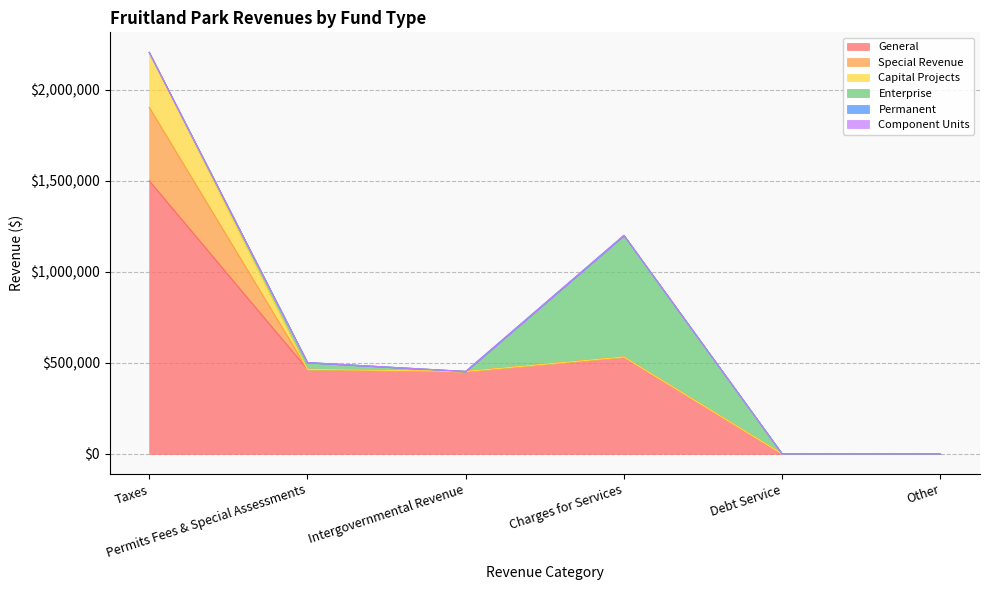

Which series has the widest spread of values?

General